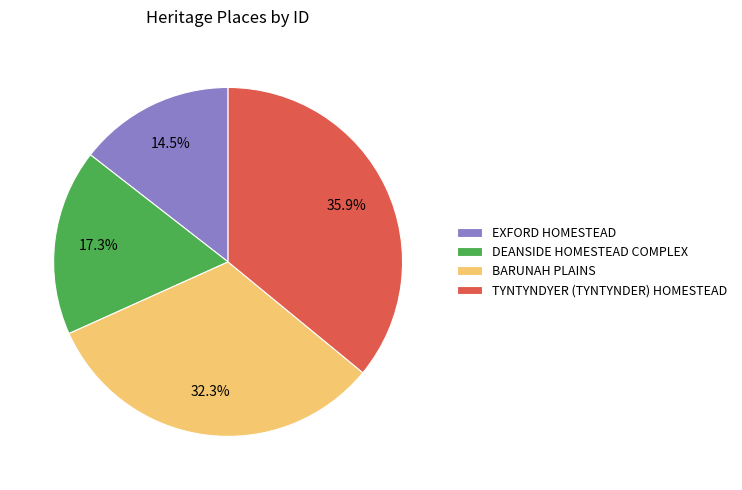

Count the number of slices in the pie.

4